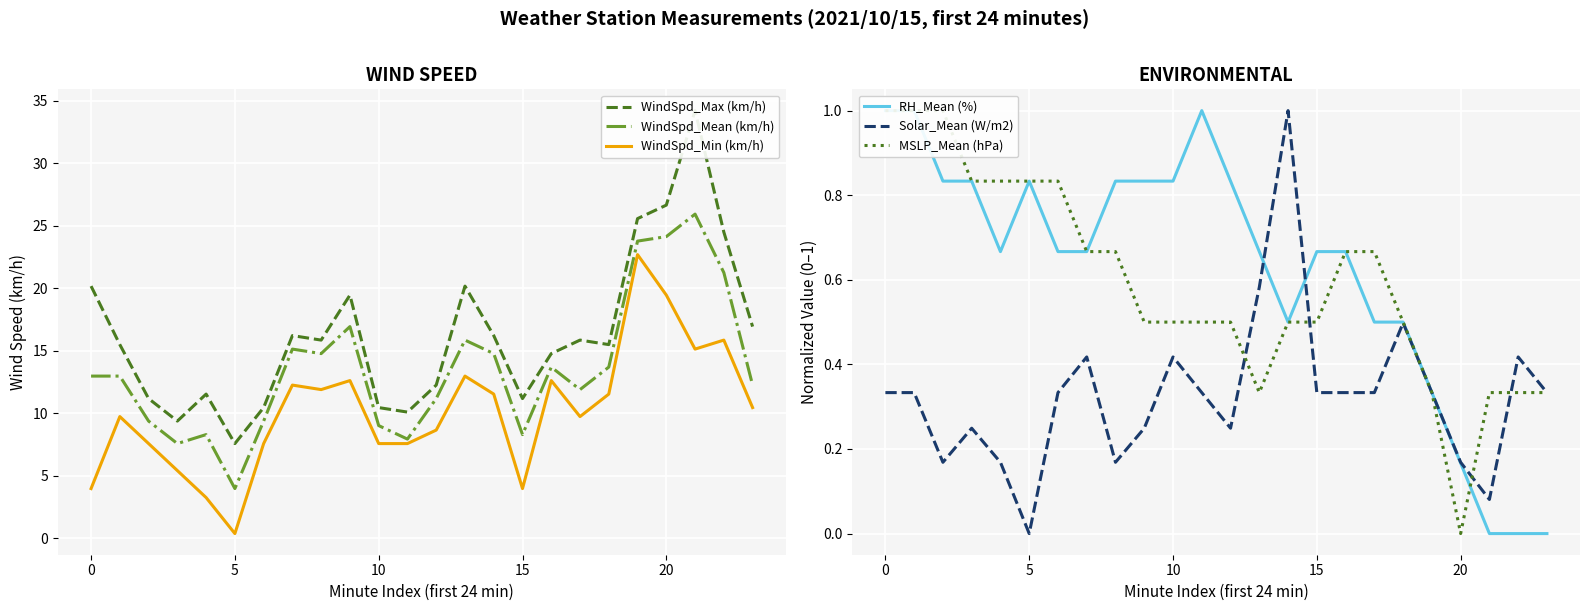

Count the MSLP_Mean (hPa) values in the range 0 to 1.

24